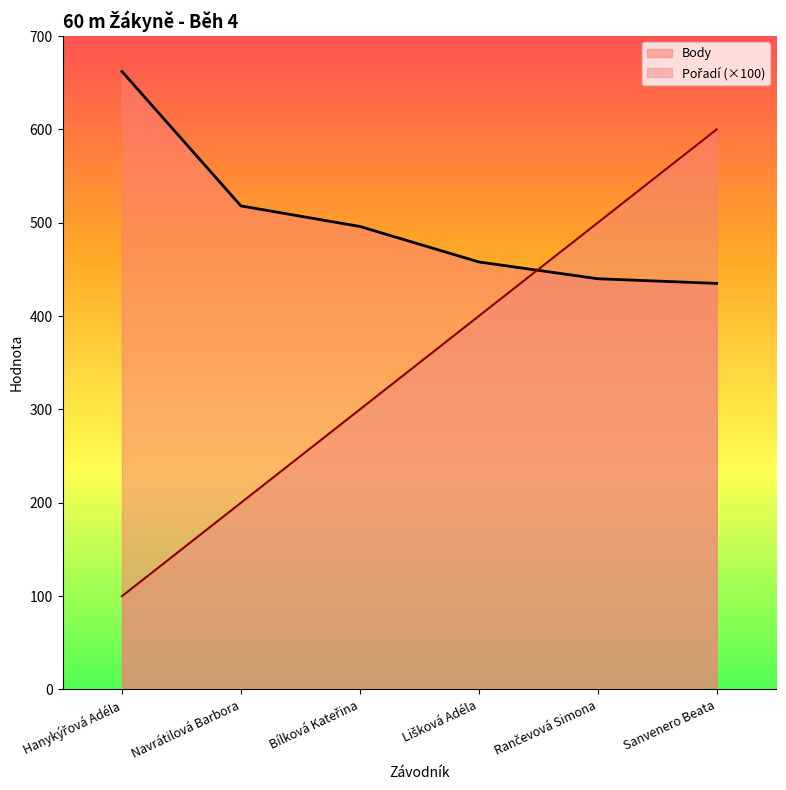

What is the difference between the maximum and minimum values in the Body series?

227